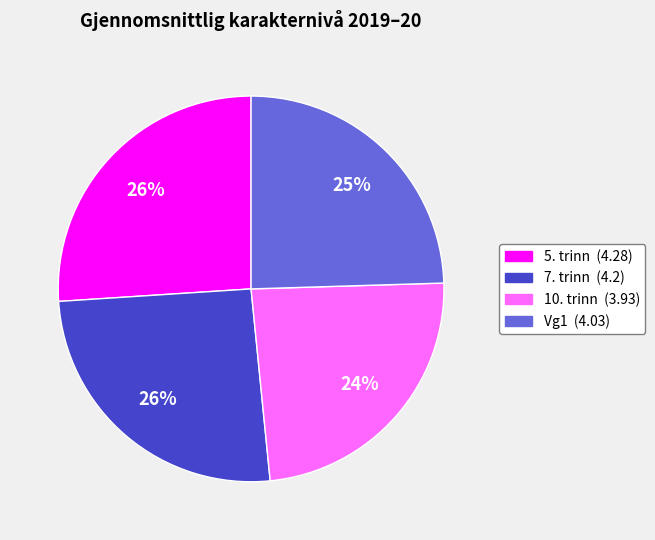

The 5. trinn slice represents 36% of the pie. True or false?

False